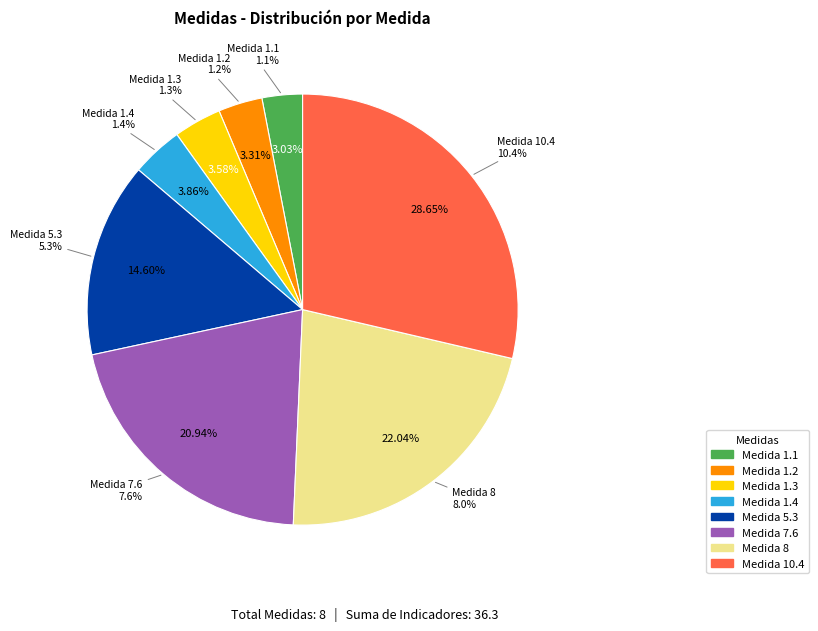

Which slice is the smallest?

1.1